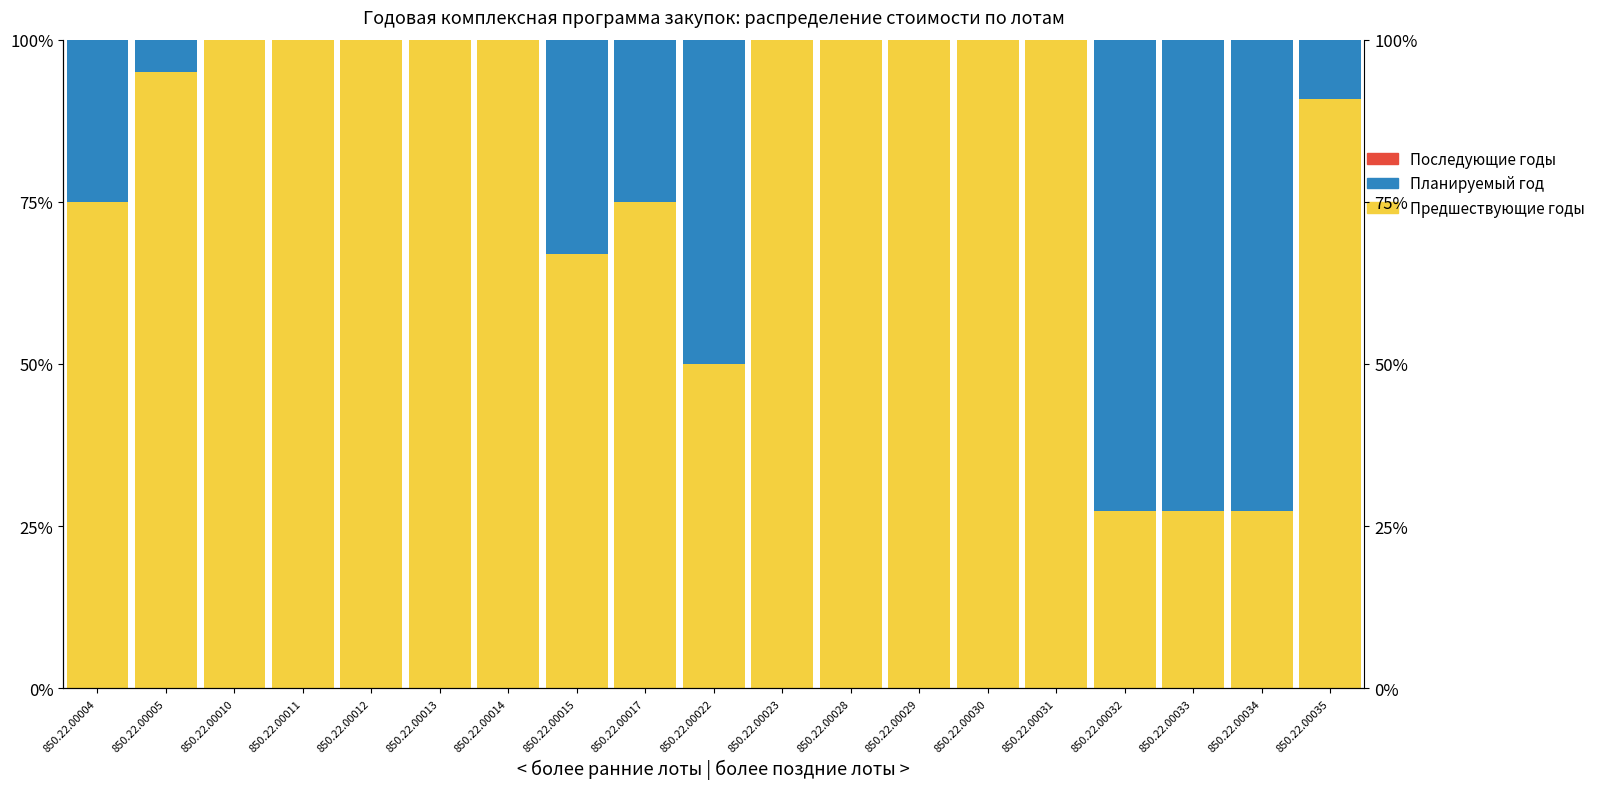

Reading left to right, transcribe all the data shown in this chart.

Предшествующие годы: 850.22.00004=75.0	850.22.00005=95.0	850.22.00010=100.0	850.22.00011=100.0	850.22.00012=100.0	850.22.00013=100.0	850.22.00014=100.0	850.22.00015=66.9	850.22.00017=75.0	850.22.00022=50.0	850.22.00023=100.0	850.22.00028=100.0	850.22.00029=100.0	850.22.00030=100.0	850.22.00031=100.0	850.22.00032=27.3	850.22.00033=27.3	850.22.00034=27.3	850.22.00035=90.9
Планируемый год: 850.22.00004=25.0	850.22.00005=5.0	850.22.00010=0.0	850.22.00011=0.0	850.22.00012=0.0	850.22.00013=0.0	850.22.00014=0.0	850.22.00015=33.1	850.22.00017=25.0	850.22.00022=50.0	850.22.00023=0.0	850.22.00028=0.0	850.22.00029=0.0	850.22.00030=0.0	850.22.00031=0.0	850.22.00032=72.7	850.22.00033=72.7	850.22.00034=72.7	850.22.00035=9.1
Последующие годы: 850.22.00004=0.0	850.22.00005=0.0	850.22.00010=0.0	850.22.00011=0.0	850.22.00012=0.0	850.22.00013=0.0	850.22.00014=0.0	850.22.00015=0.0	850.22.00017=0.0	850.22.00022=0.0	850.22.00023=0.0	850.22.00028=0.0	850.22.00029=0.0	850.22.00030=0.0	850.22.00031=0.0	850.22.00032=0.0	850.22.00033=0.0	850.22.00034=0.0	850.22.00035=0.0